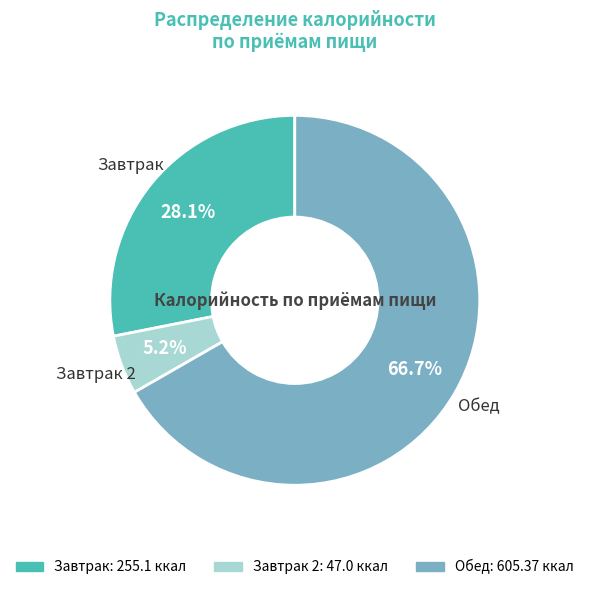

Is there any slice that represents more than half of the pie?

Yes